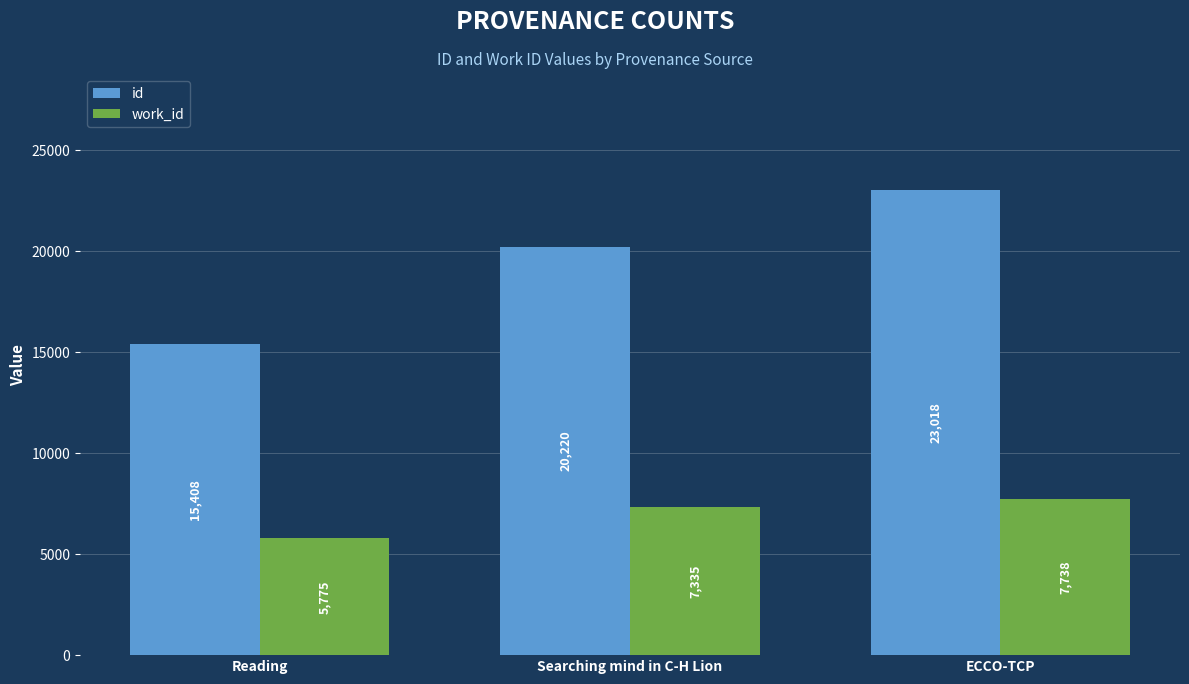

What is the difference between the maximum and minimum values in the id series?

7610